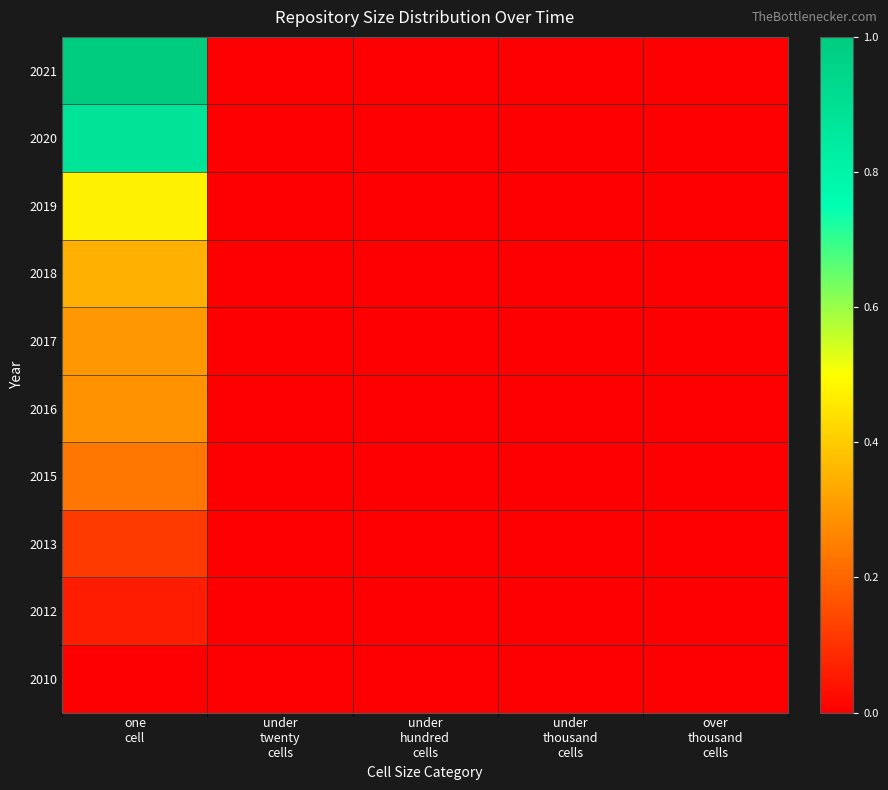

Reading left to right, transcribe all the data shown in this chart.

2010: one
cell=0.0	under
twenty
cells=0.0	under
hundred
cells=0.0	under
thousand
cells=0.0	over
thousand
cells=0.0
2012: one
cell=0.1	under
twenty
cells=0.0	under
hundred
cells=0.0	under
thousand
cells=0.0	over
thousand
cells=0.0
2013: one
cell=0.1	under
twenty
cells=0.0	under
hundred
cells=0.0	under
thousand
cells=0.0	over
thousand
cells=0.0
2015: one
cell=0.2	under
twenty
cells=0.0	under
hundred
cells=0.0	under
thousand
cells=0.0	over
thousand
cells=0.0
2016: one
cell=0.3	under
twenty
cells=0.0	under
hundred
cells=0.0	under
thousand
cells=0.0	over
thousand
cells=0.0
2017: one
cell=0.3	under
twenty
cells=0.0	under
hundred
cells=0.0	under
thousand
cells=0.0	over
thousand
cells=0.0
2018: one
cell=0.3	under
twenty
cells=0.0	under
hundred
cells=0.0	under
thousand
cells=0.0	over
thousand
cells=0.0
2019: one
cell=0.5	under
twenty
cells=0.0	under
hundred
cells=0.0	under
thousand
cells=0.0	over
thousand
cells=0.0
2020: one
cell=0.9	under
twenty
cells=0.0	under
hundred
cells=0.0	under
thousand
cells=0.0	over
thousand
cells=0.0
2021: one
cell=1.0	under
twenty
cells=0.0	under
hundred
cells=0.0	under
thousand
cells=0.0	over
thousand
cells=0.0